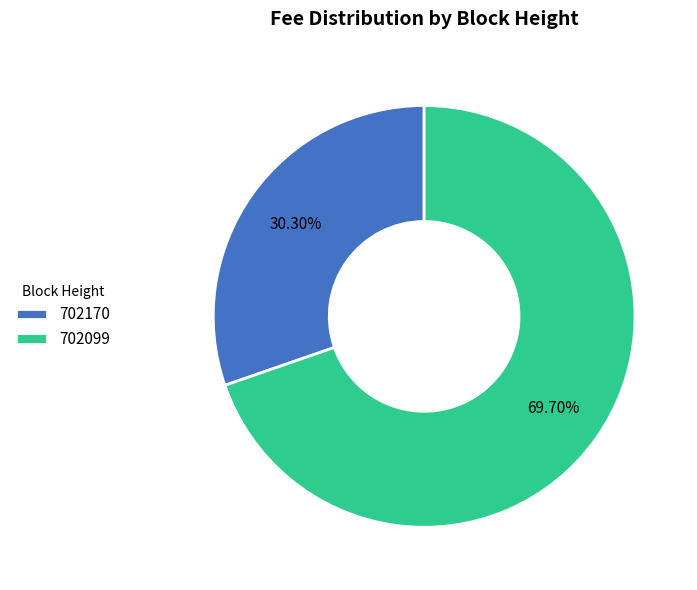

What is the smallest slice in the pie chart?

702170